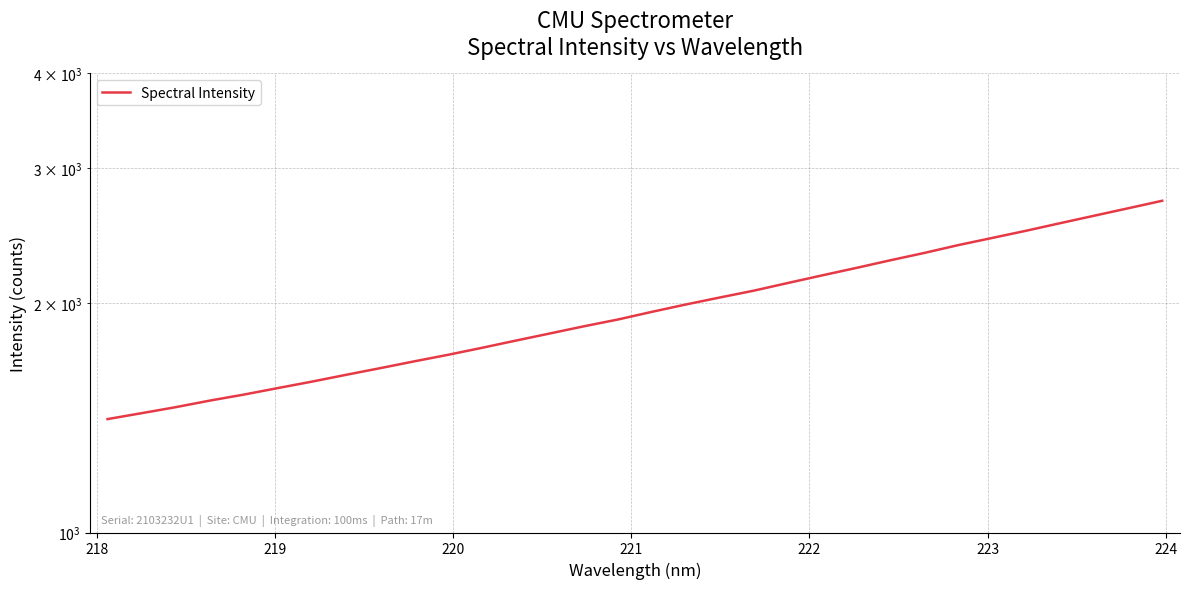

True or false: the data has more than 2 interior local peaks.

False